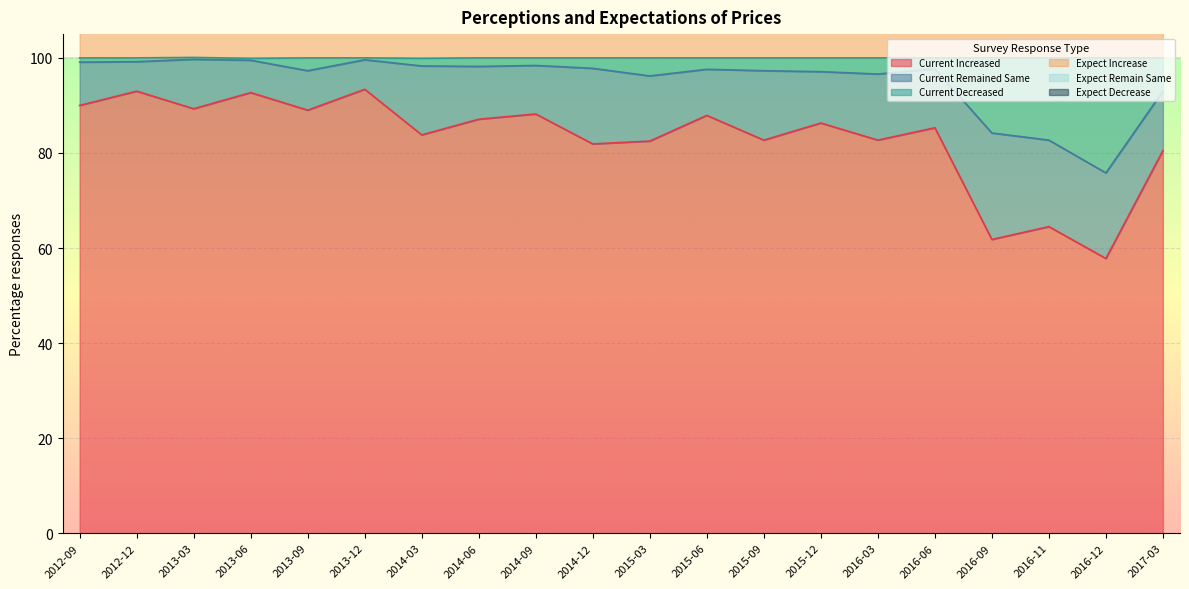

Does the chart display data point markers on the line(s)?

No